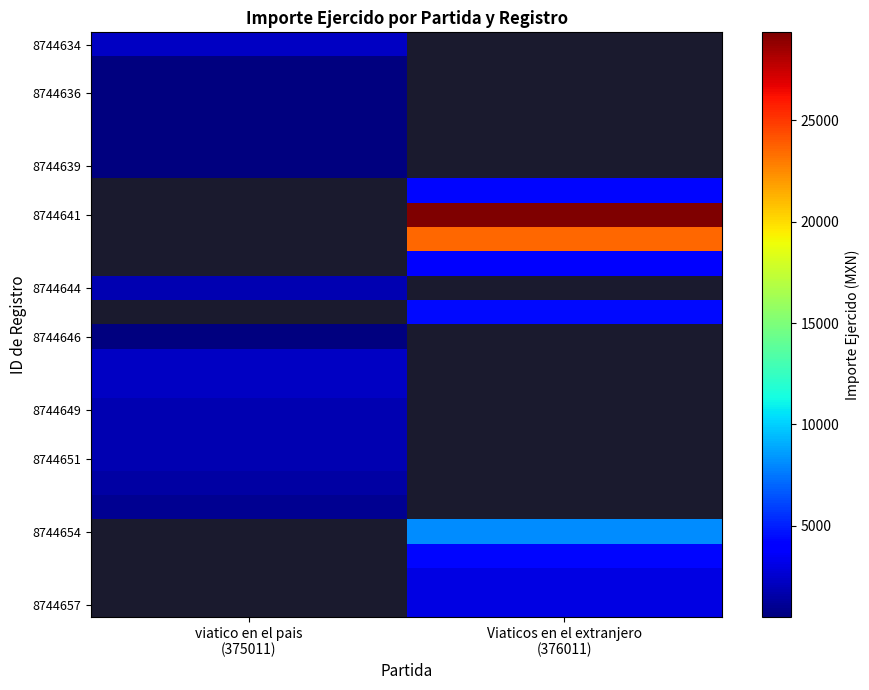

Which series has the largest range (max minus min)?

8744634